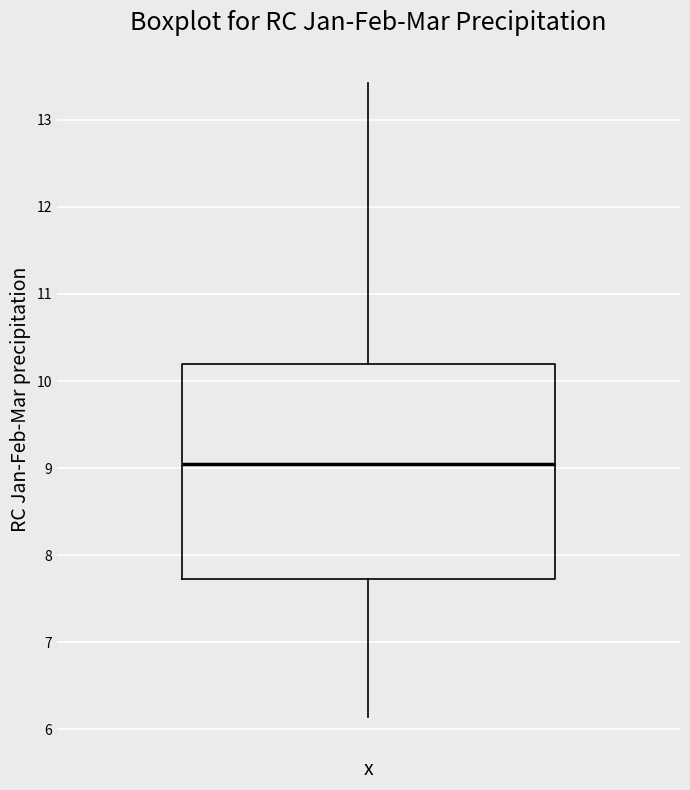

Read this box plot against the y-axis: the position of the median line, the range covered by the box, and the ends of both whiskers. The values are not printed on the chart, so give them approximately, as read against the axis.

median 9.1, box 7.7 to 10.2, whiskers 6.1 to 13.4